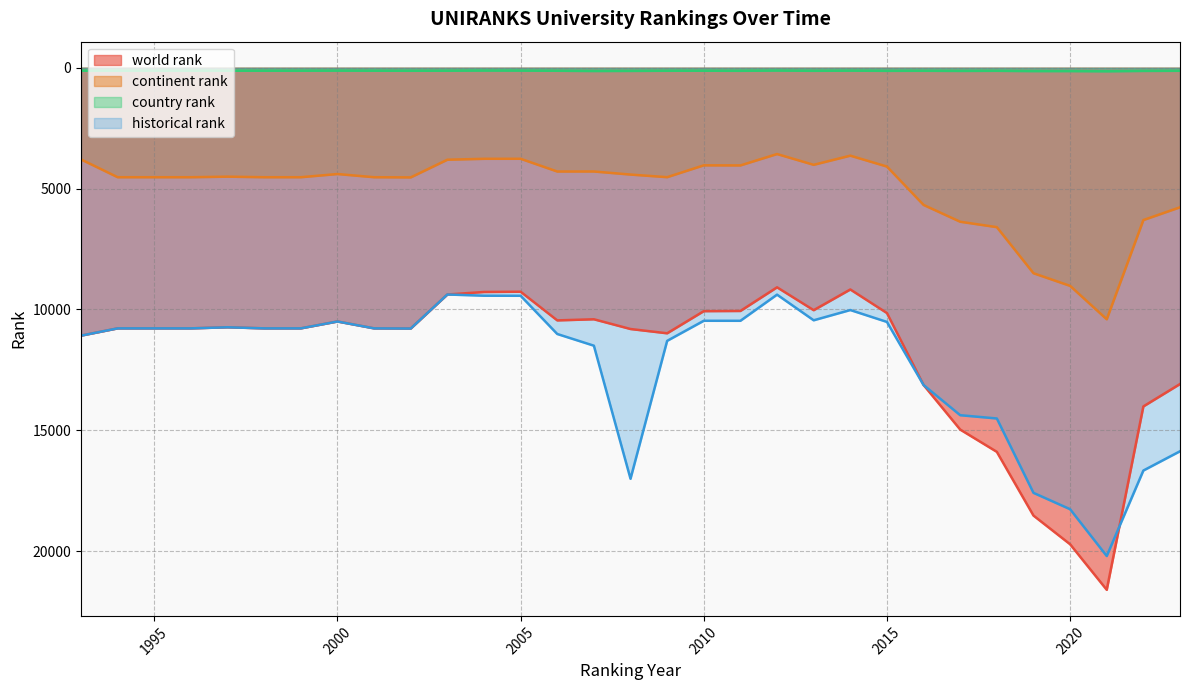

The continent rank series shows 3636 at 2014. True or false?

True